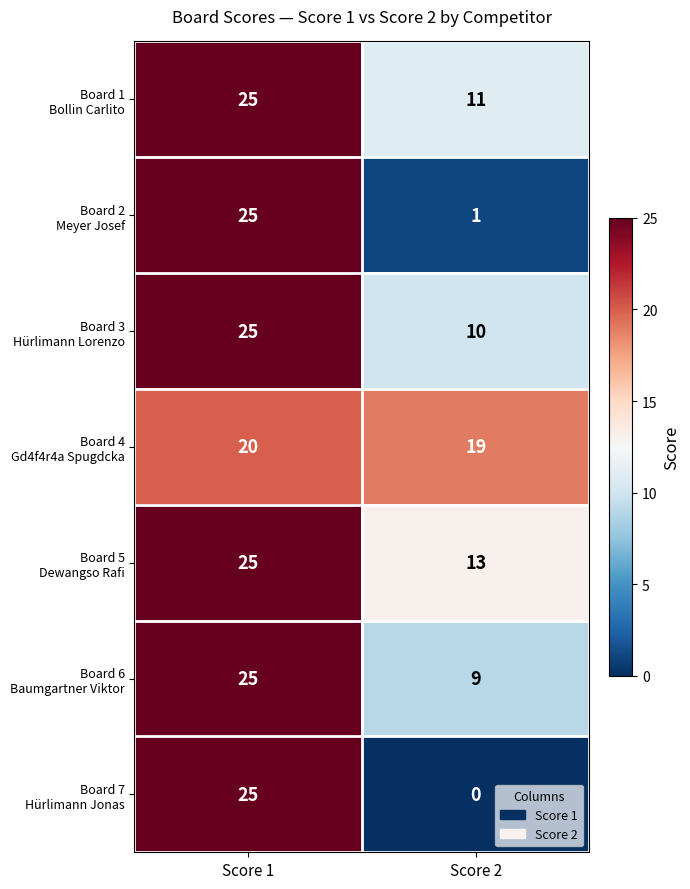

What is the spread (max minus min) of values at Score 2?

19